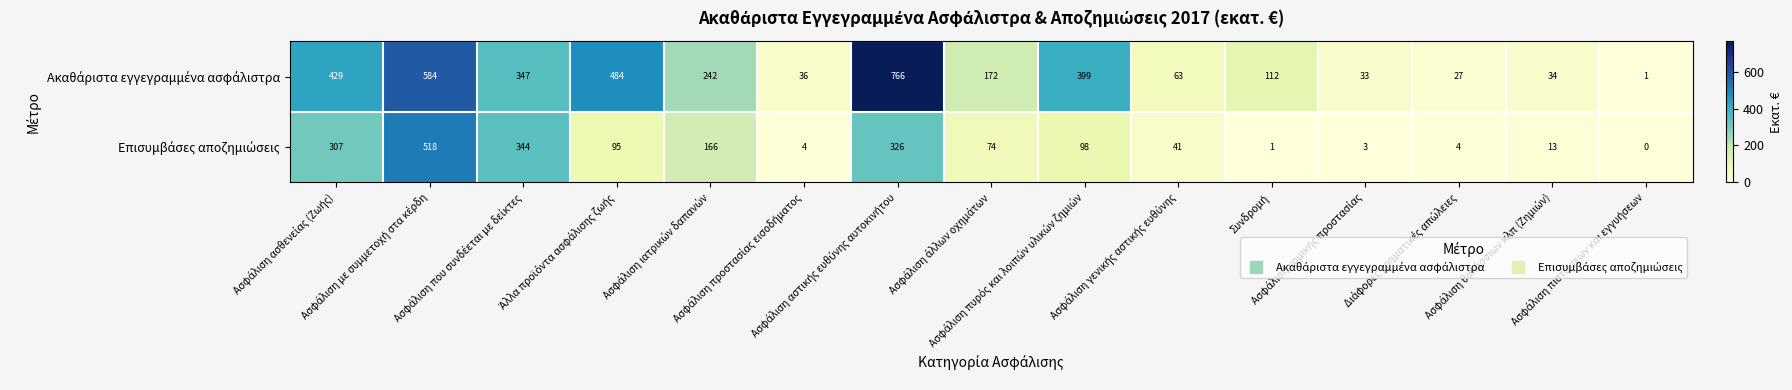

At how many categories does at least one series exceed 364?

5